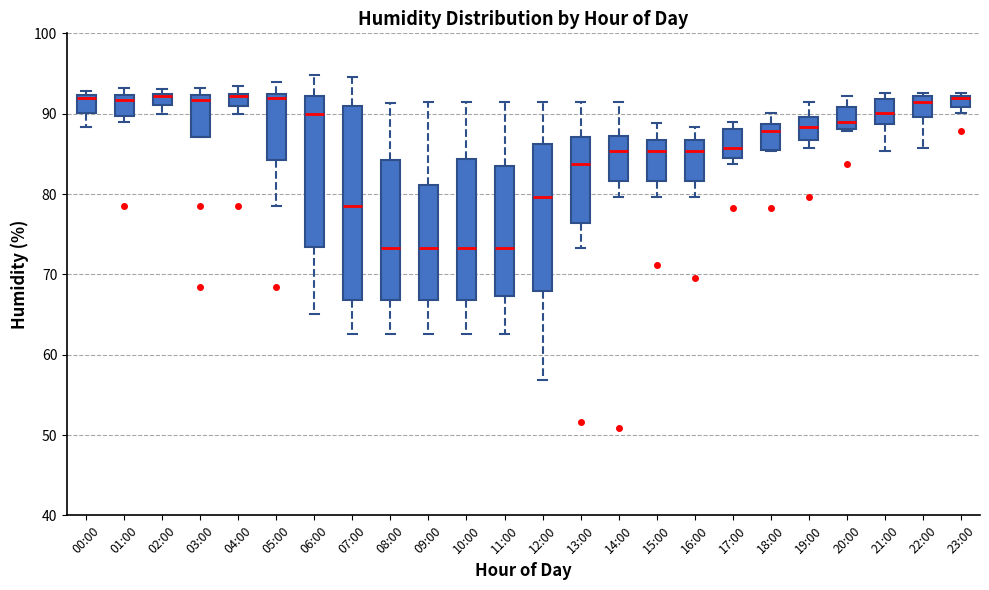

Where does the lower whisker of the box for 07:00 end on the y-axis? The values are not printed on the chart, so give them approximately, as read against the axis.

63